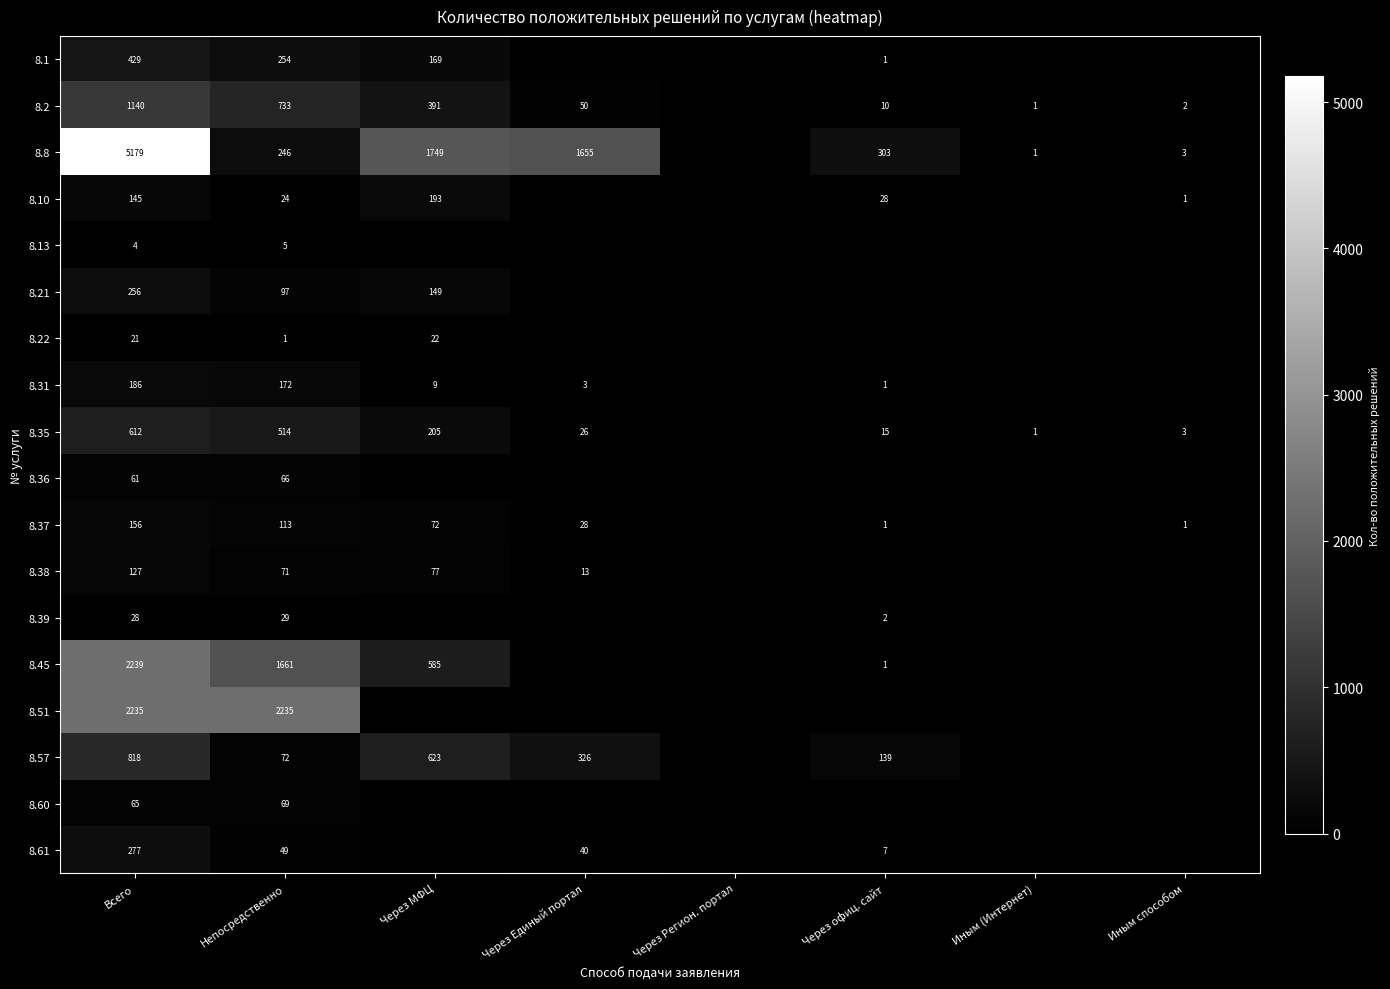

What is the total value across all series at Иным способом?

10